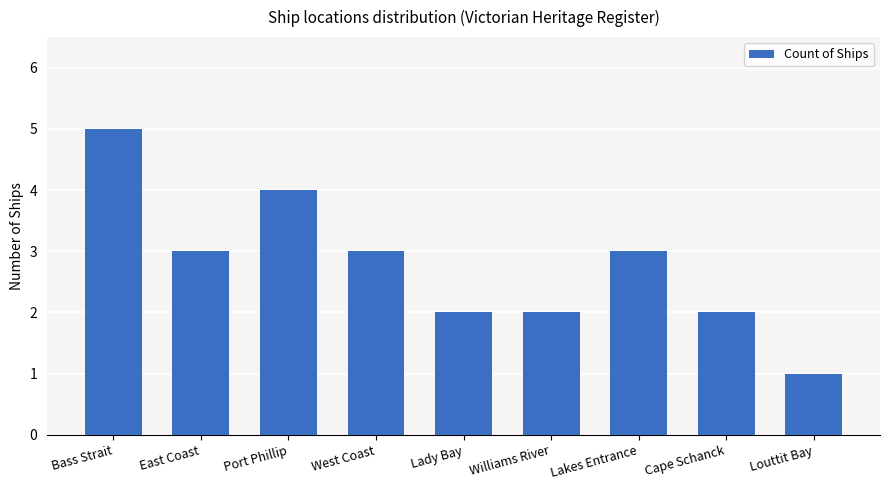

What is the average value?

3